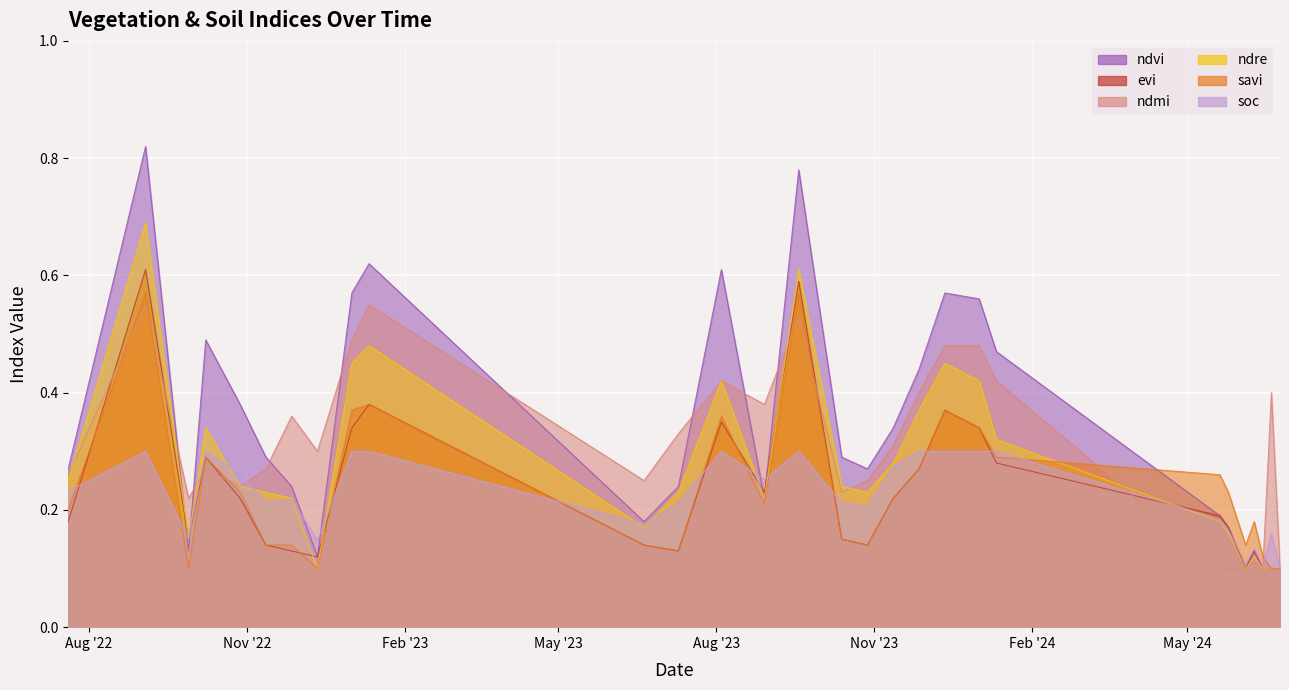

Which series has the widest spread of values?

ndvi